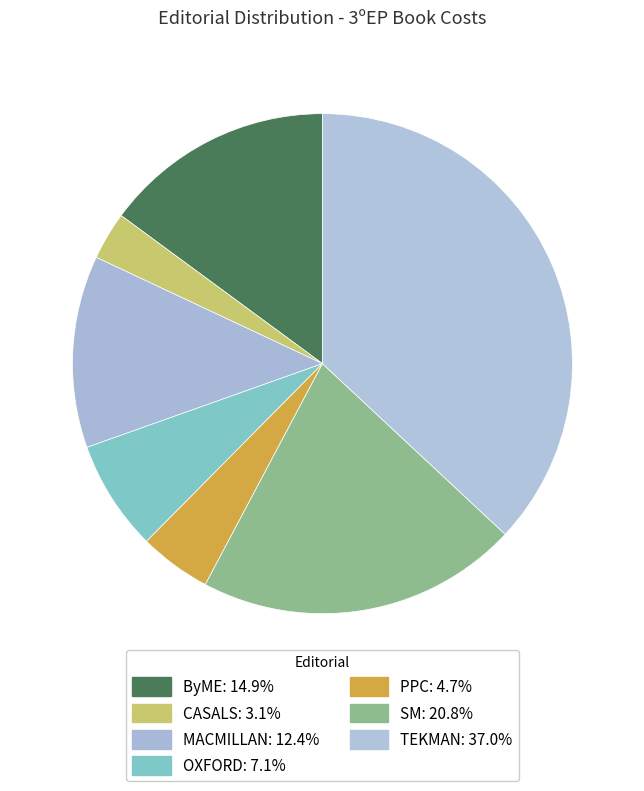

True or false: ByME accounts for 29% of the total.

False